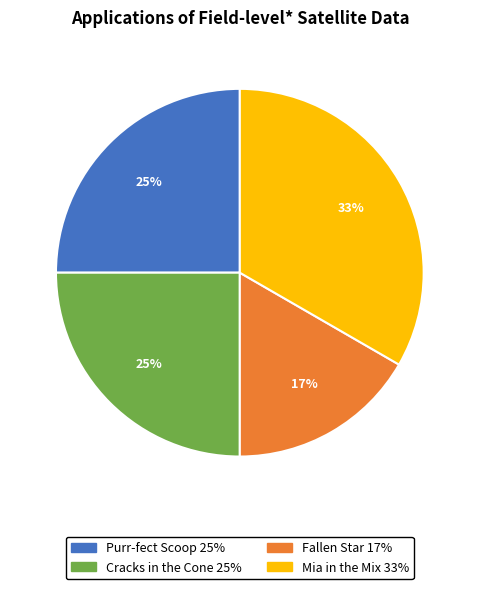

To the nearest percent, what percentage of the pie is Cracks in the Cone?

25%